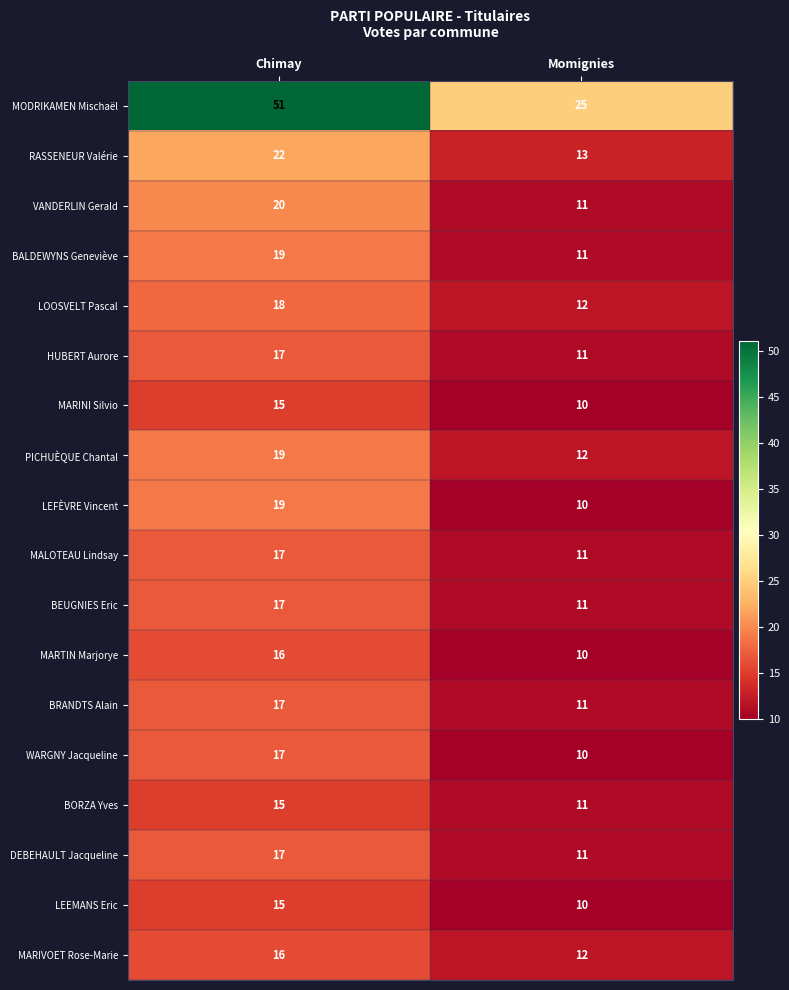

How many series are shown in this chart?

18